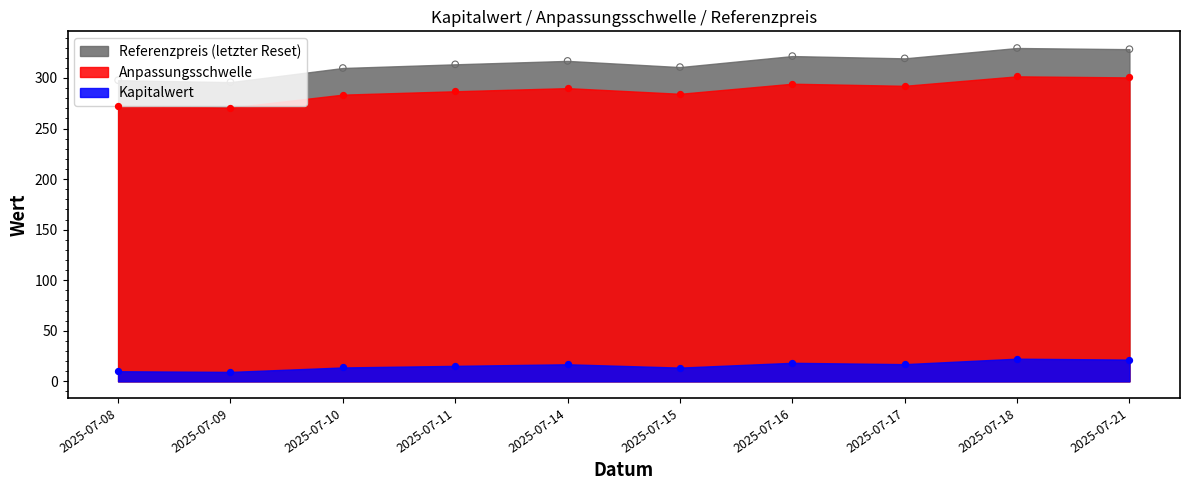

What are all the series names shown in the legend?

Kapitalwert, Anpassungsschwelle, Referenzpreis